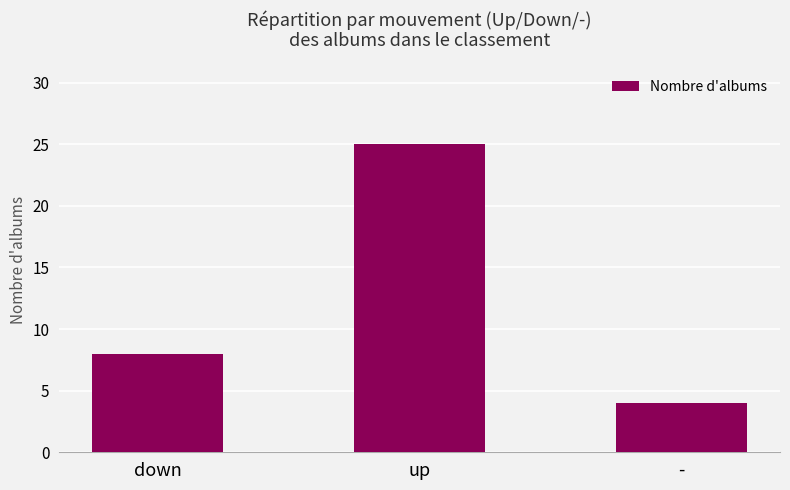

The chart shows a value of 35 at up. True or false?

False